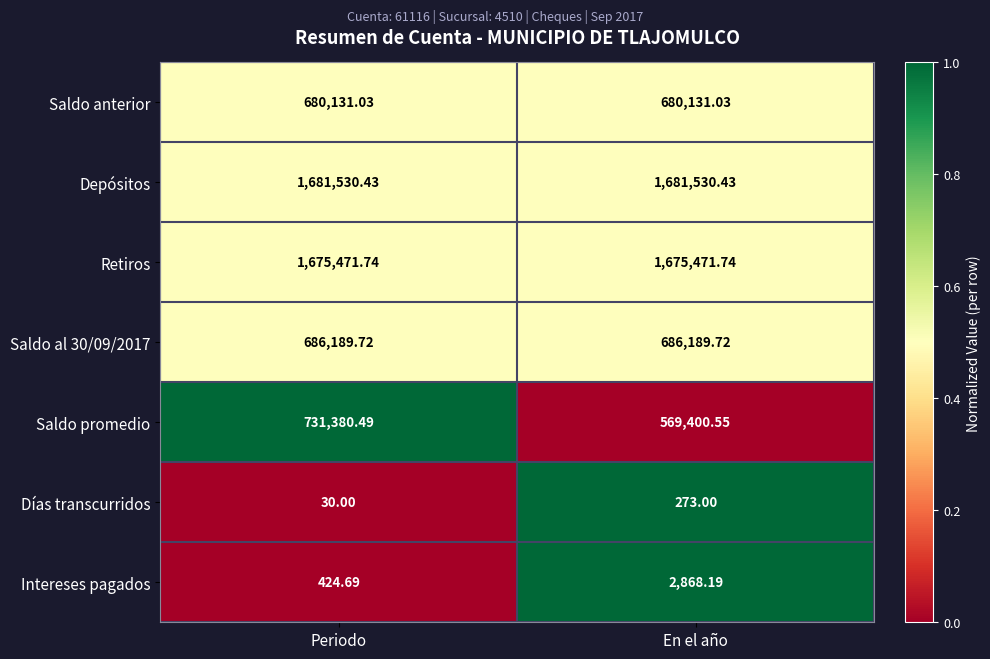

Which series has the widest spread of values?

Saldo promedio